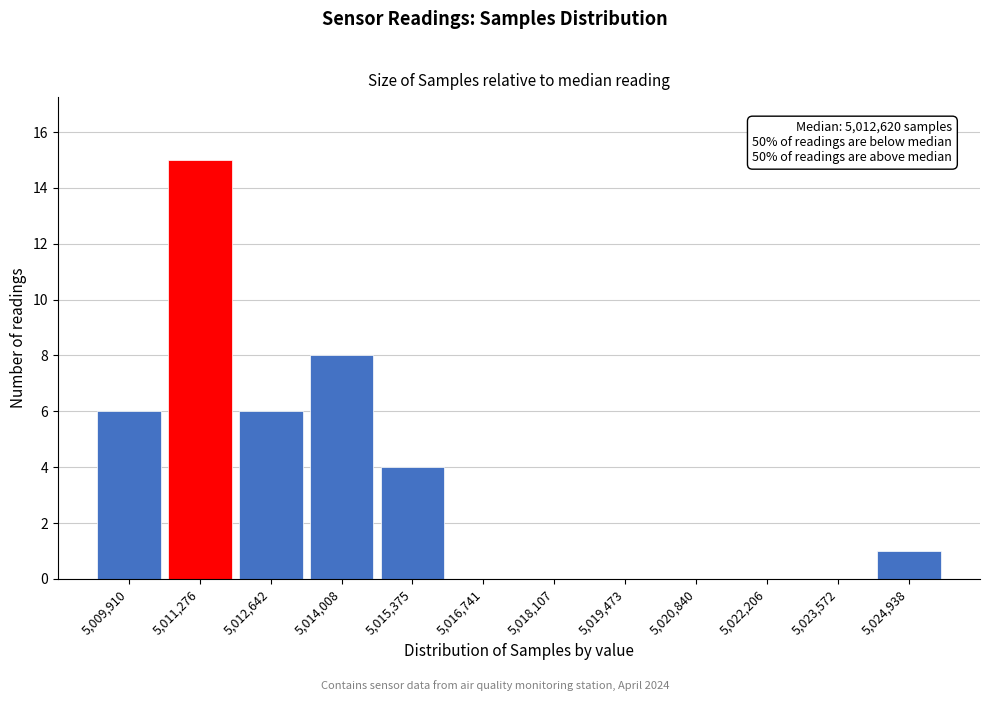

Reading left to right, extract all data points from this chart.

5,009,910=6	5,011,276=15	5,012,642=6	5,014,008=8	5,015,375=4	5,016,741=0	5,018,107=0	5,019,473=0	5,020,840=0	5,022,206=0	5,023,572=0	5,024,938=1